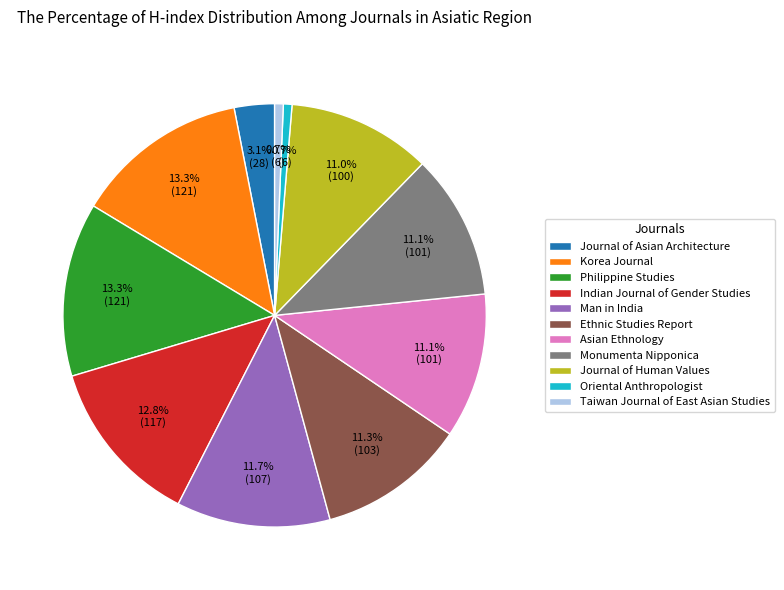

Does Korea Journal represent more than half of the total?

No